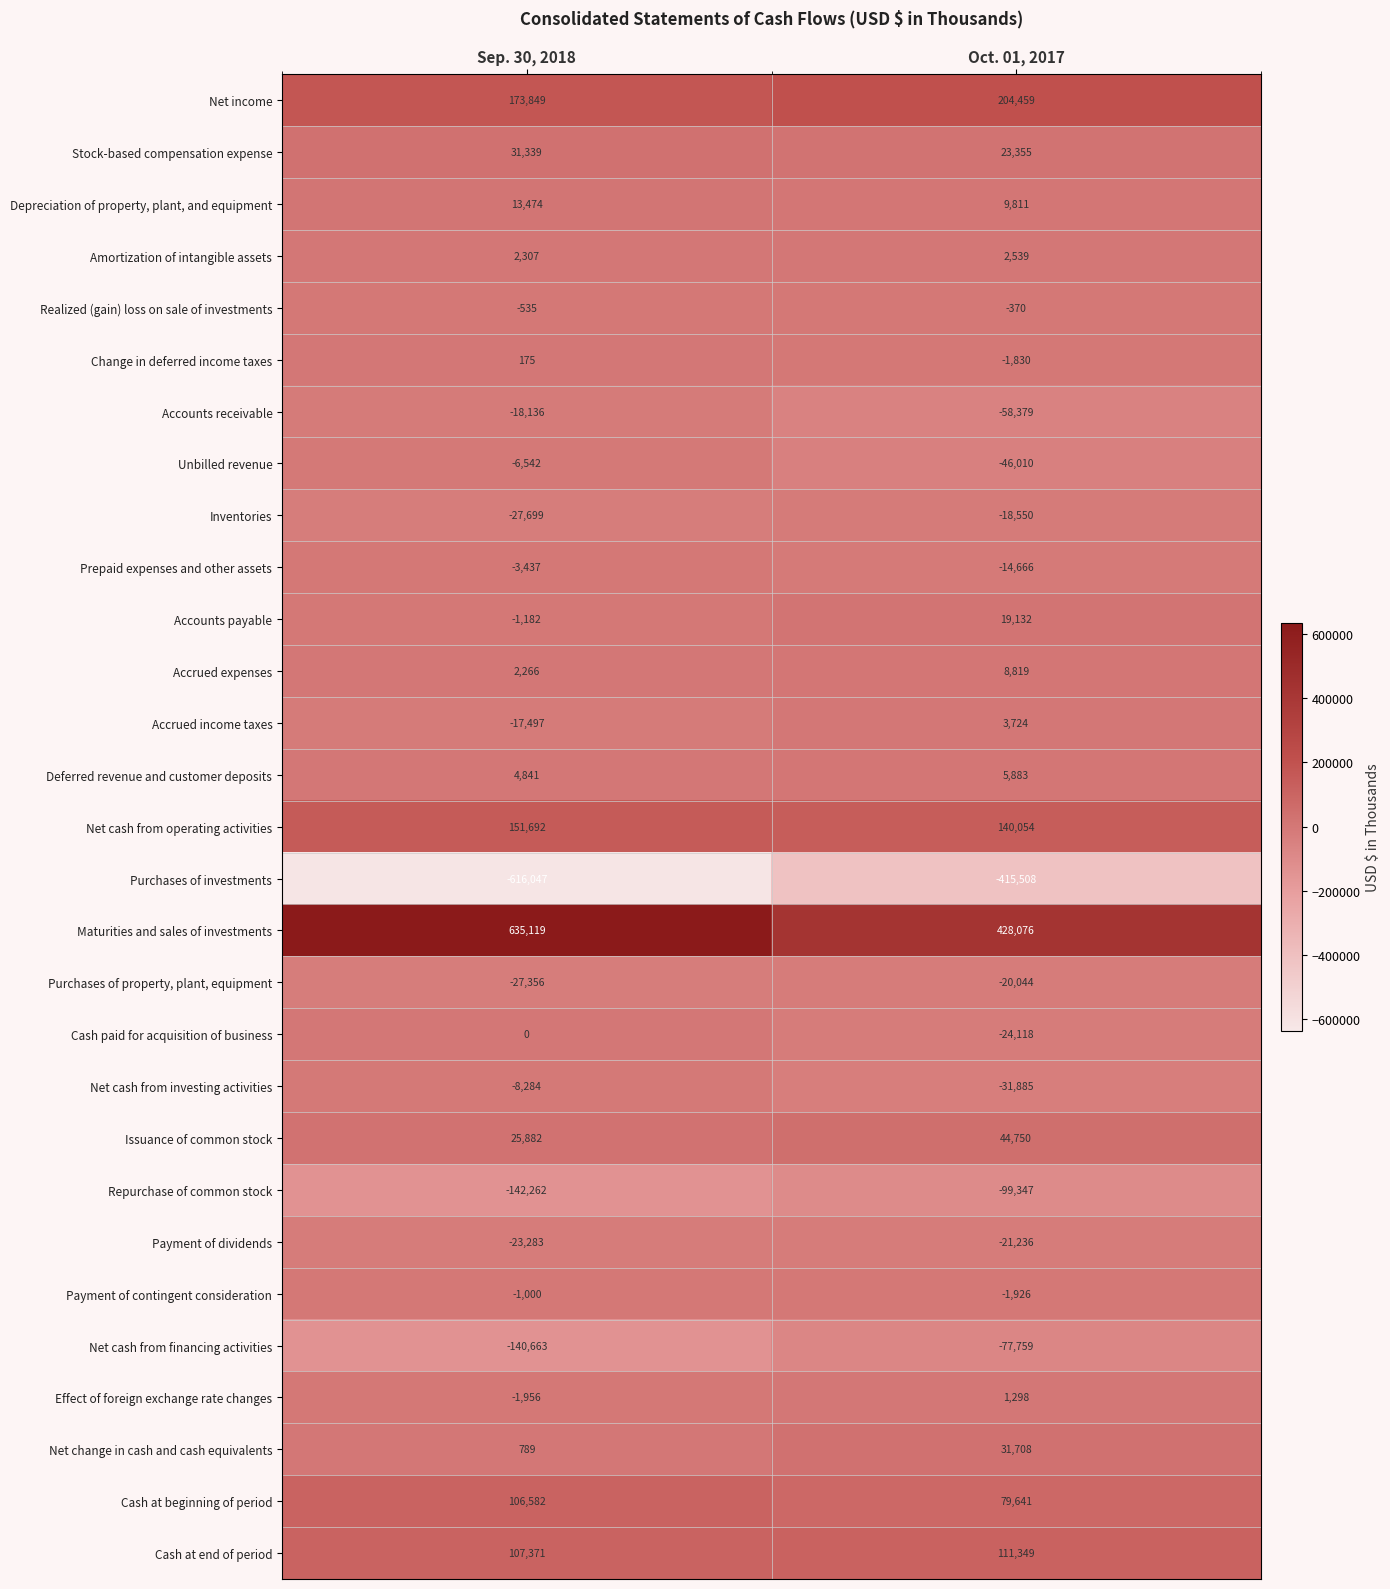

Rank the series at Sep. 30, 2018 from highest to lowest value.

Maturities and sales of investments, Net income, Net cash from operating activities, Cash at end of period, Cash at beginning of period, Stock-based compensation expense, Issuance of common stock, Depreciation of property, plant, and equipment, Deferred revenue and customer deposits, Amortization of intangible assets, Accrued expenses, Net change in cash and cash equivalents, Change in deferred income taxes, Cash paid for acquisition of business, Realized (gain) loss on sale of investments, Payment of contingent consideration, Accounts payable, Effect of foreign exchange rate changes, Prepaid expenses and other assets, Unbilled revenue, Net cash from investing activities, Accrued income taxes, Accounts receivable, Payment of dividends, Purchases of property, plant, equipment, Inventories, Net cash from financing activities, Repurchase of common stock, Purchases of investments